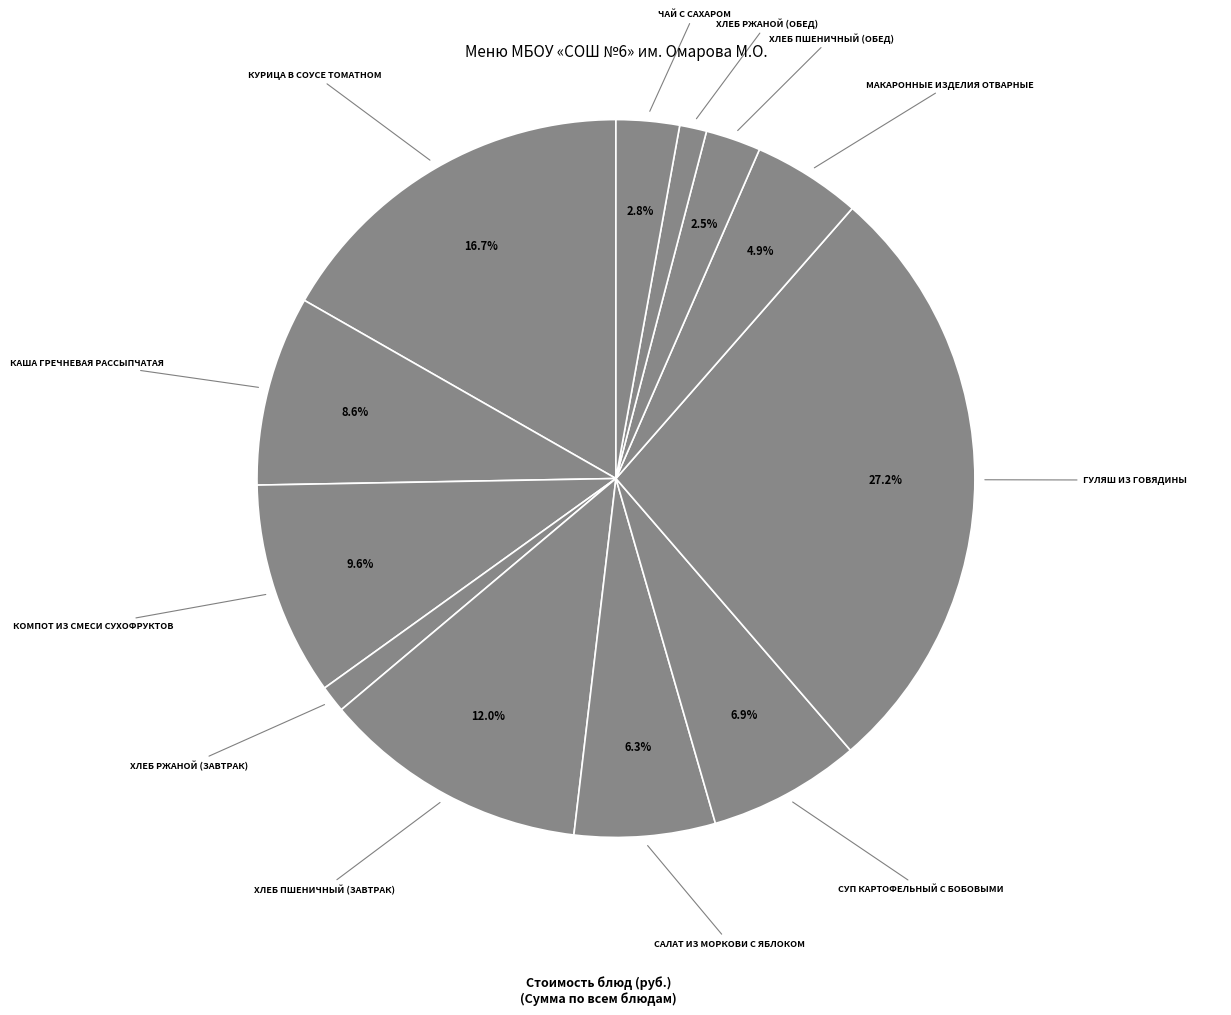

Count the number of slices in the pie.

12